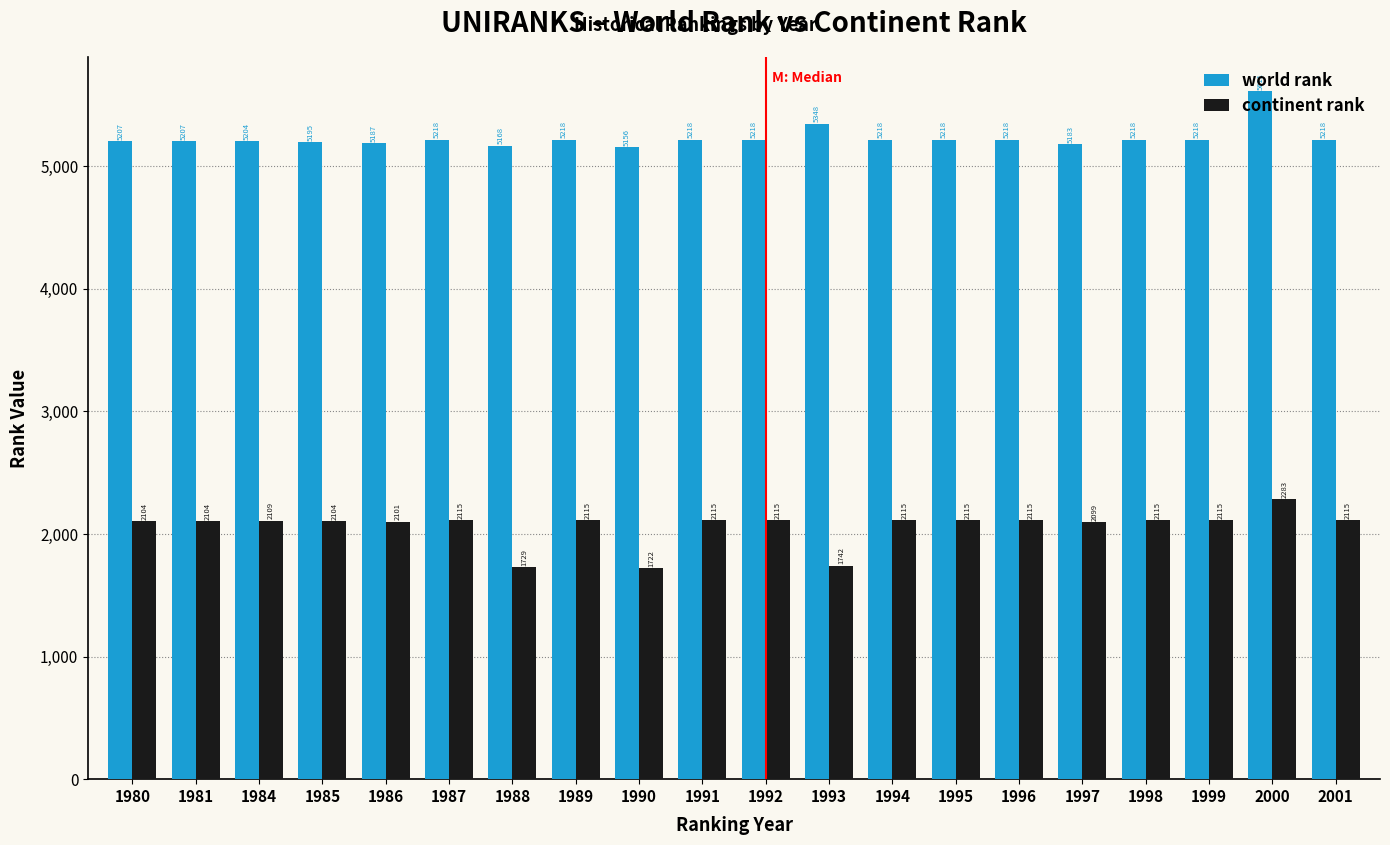

Which series has the widest spread of values?

continent rank